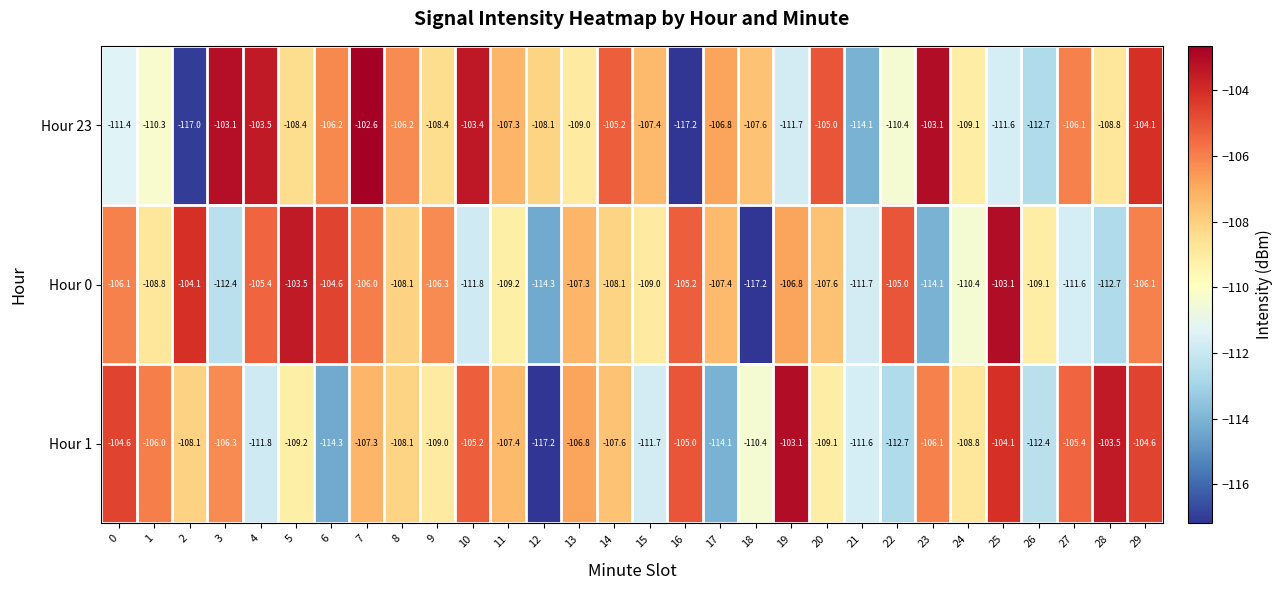

Read the Hour 1 value at 22.

-112.7